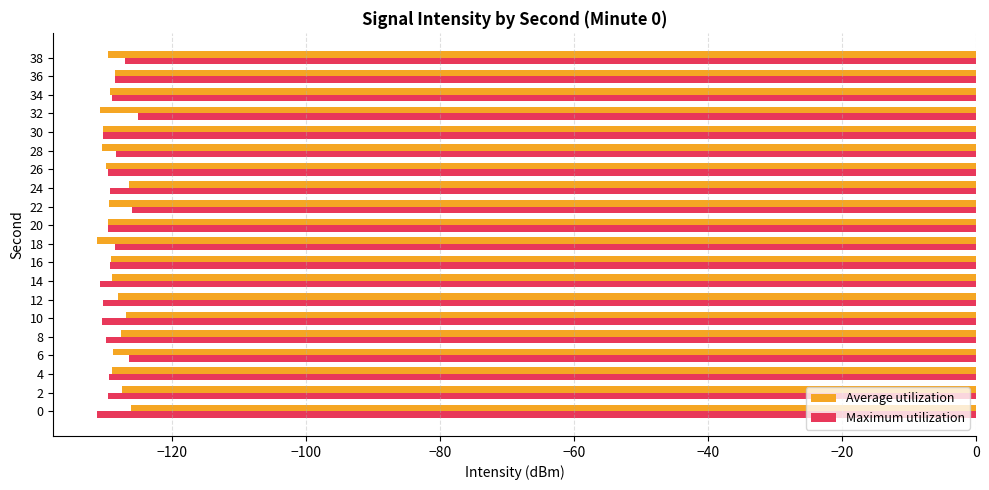

True or false: Average utilization has a value of -62.4 at 12.

False